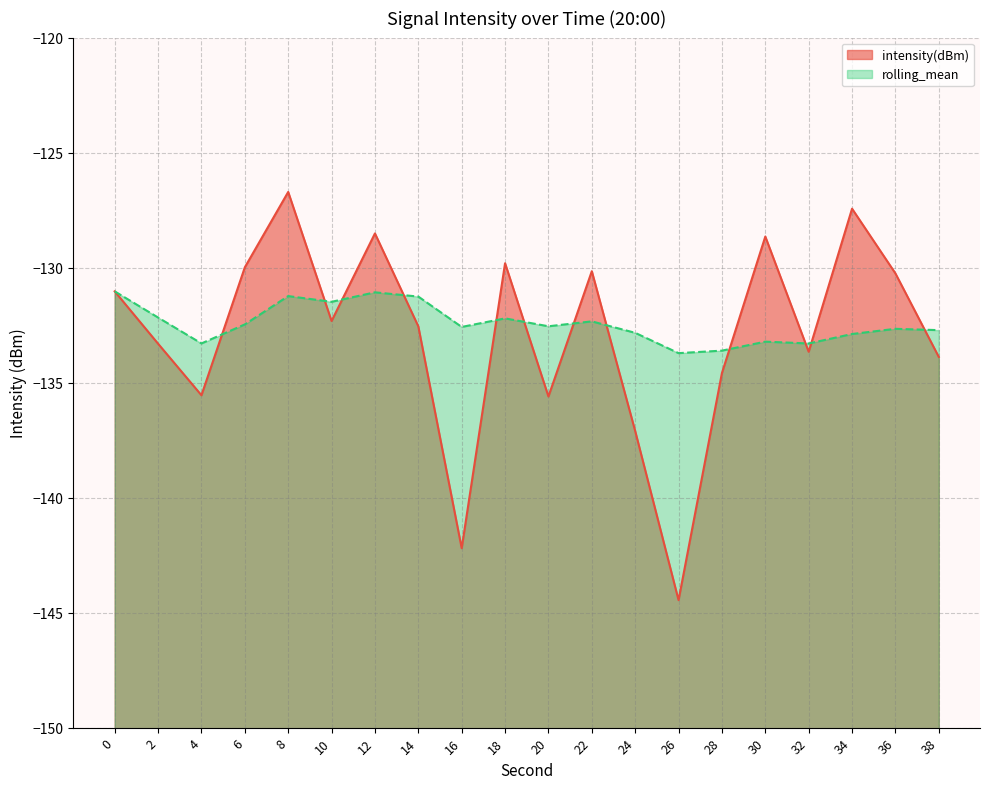

Reading right to left, list all the values displayed in this chart.

intensity(dBm): 38=-133.9	36=-130.3	34=-127.4	32=-133.7	30=-128.6	28=-134.6	26=-144.5	24=-137.1	22=-130.2	20=-135.6	18=-129.8	16=-142.2	14=-132.6	12=-128.5	10=-132.3	8=-126.7	6=-130.0	4=-135.6	2=-133.3	0=-131.0
rolling_mean: 38=-132.7	36=-132.7	34=-132.9	32=-133.3	30=-133.2	28=-133.6	26=-133.7	24=-132.8	22=-132.3	20=-132.6	18=-132.2	16=-132.6	14=-131.3	12=-131.1	10=-131.5	8=-131.2	6=-132.5	4=-133.3	2=-132.2	0=-131.0